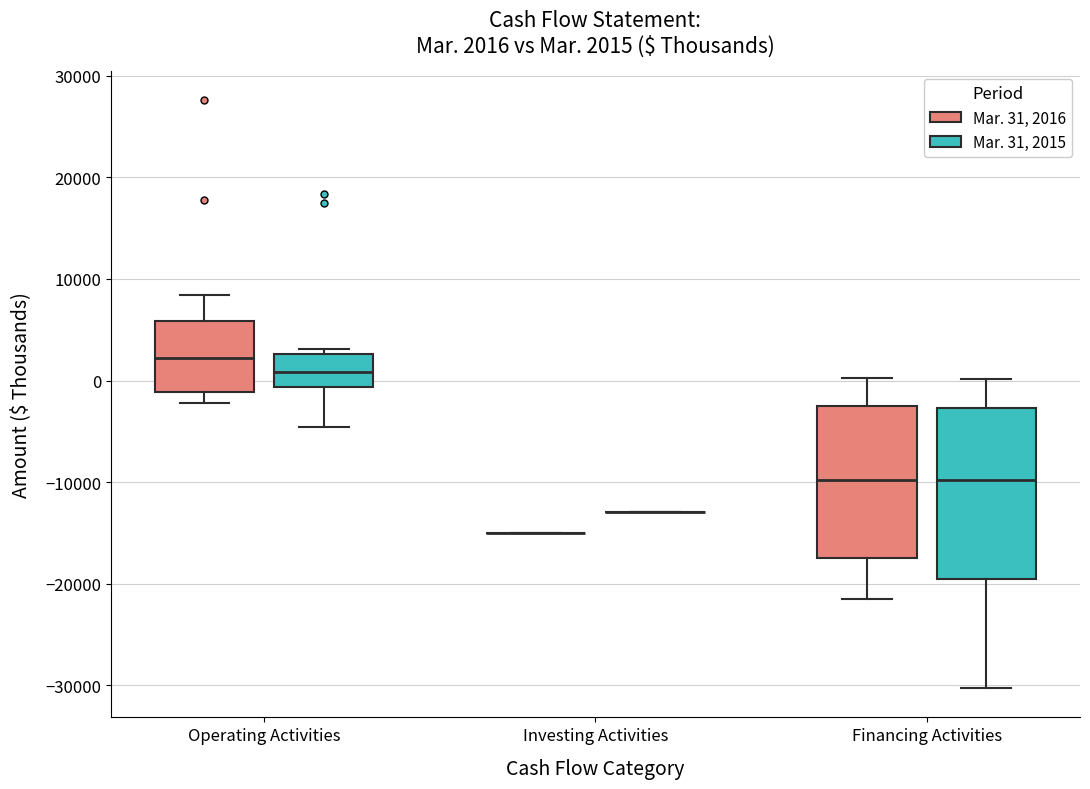

Which box is the tallest, from its lower edge to its upper edge?

Financing Activities (Mar. 31, 2015)